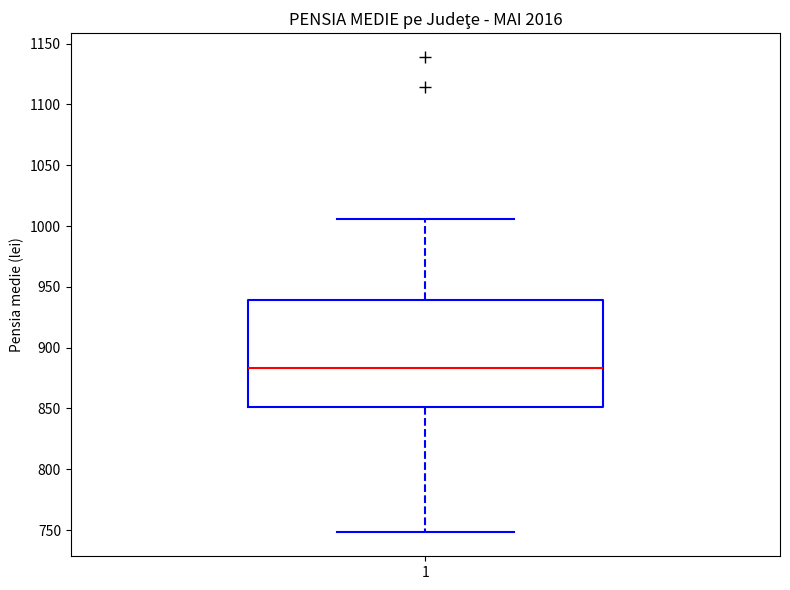

Read this box plot against the y-axis: the position of the median line, the range covered by the box, and the ends of both whiskers. The values are not printed on the chart, so give them approximately, as read against the axis.

median 885, box 850 to 940, whiskers 750 to 1005